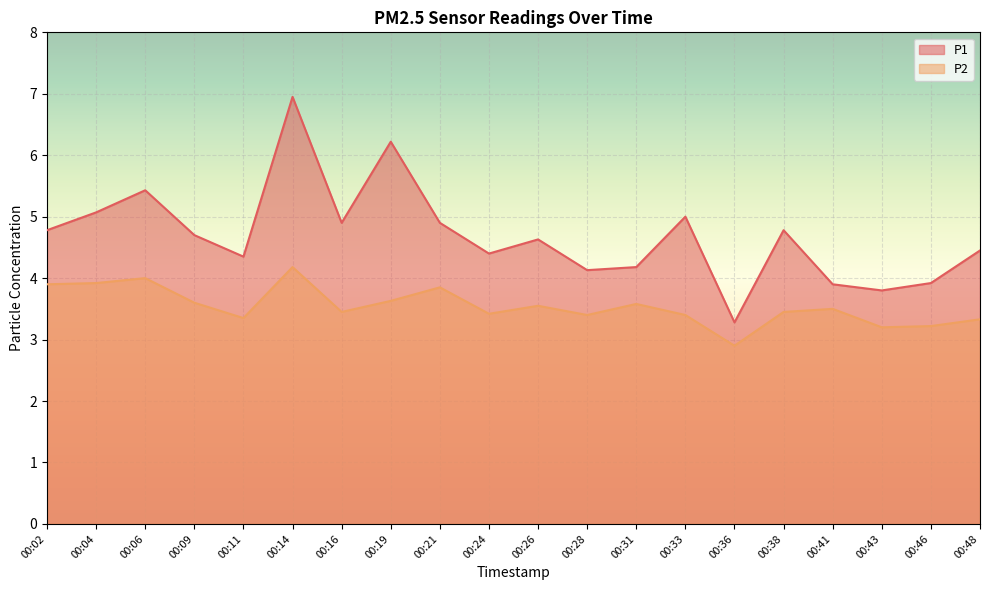

True or false: P2 and P1 cross at least once.

False